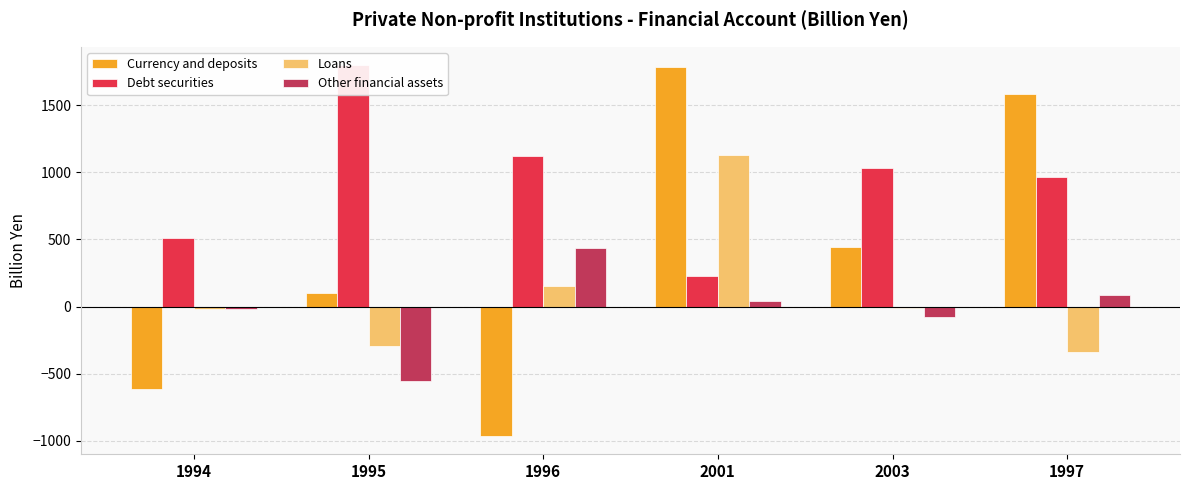

At which category is the sum across all series the highest?

2001